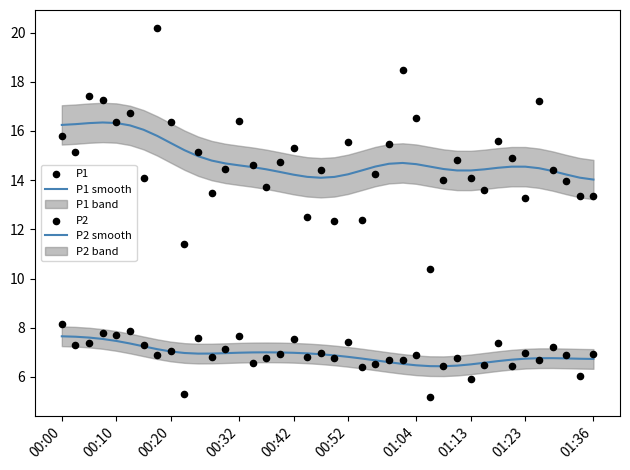

At how many categories does at least one series exceed 10?

40